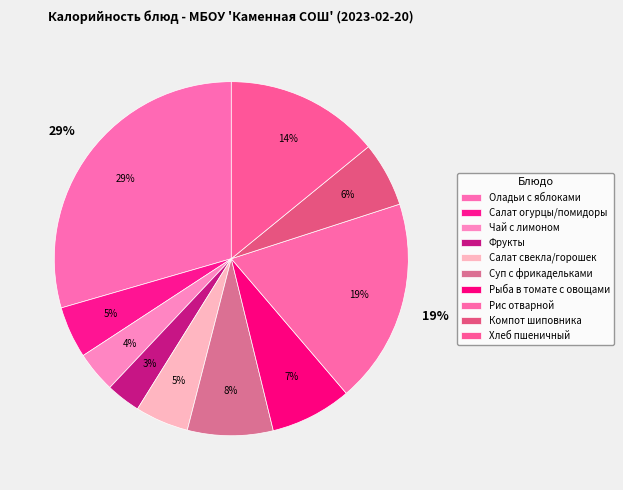

Approximately how many times larger is the value at Компот из плодов шиповника compared to Салат из огурцов и помидоров?

1.2